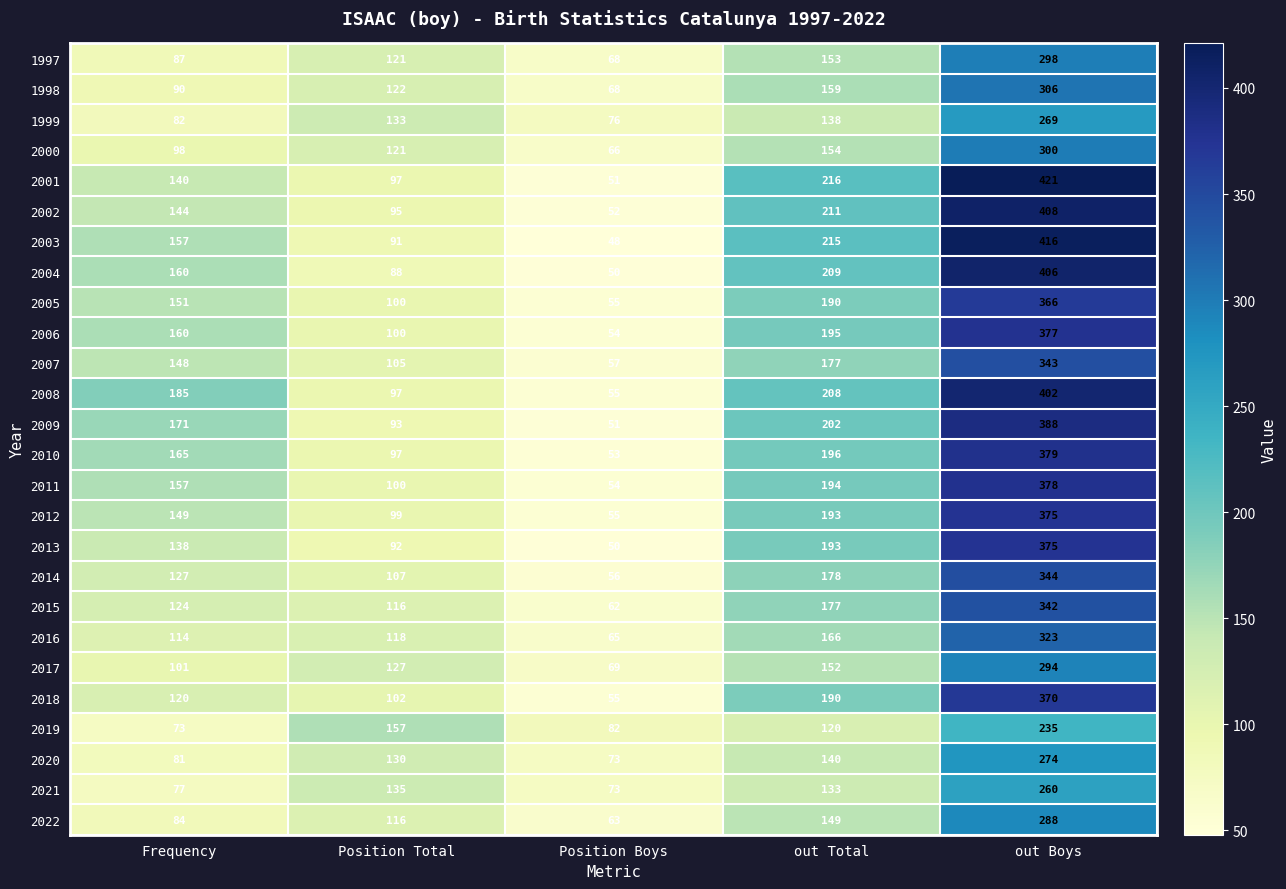

Rank the categories by 2000 value from lowest to highest.

Position Boys, Frequency, Position Total, out Total, out Boys